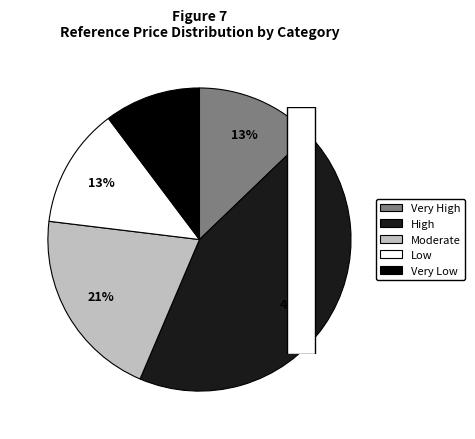

Is there any slice that represents more than half of the pie?

No